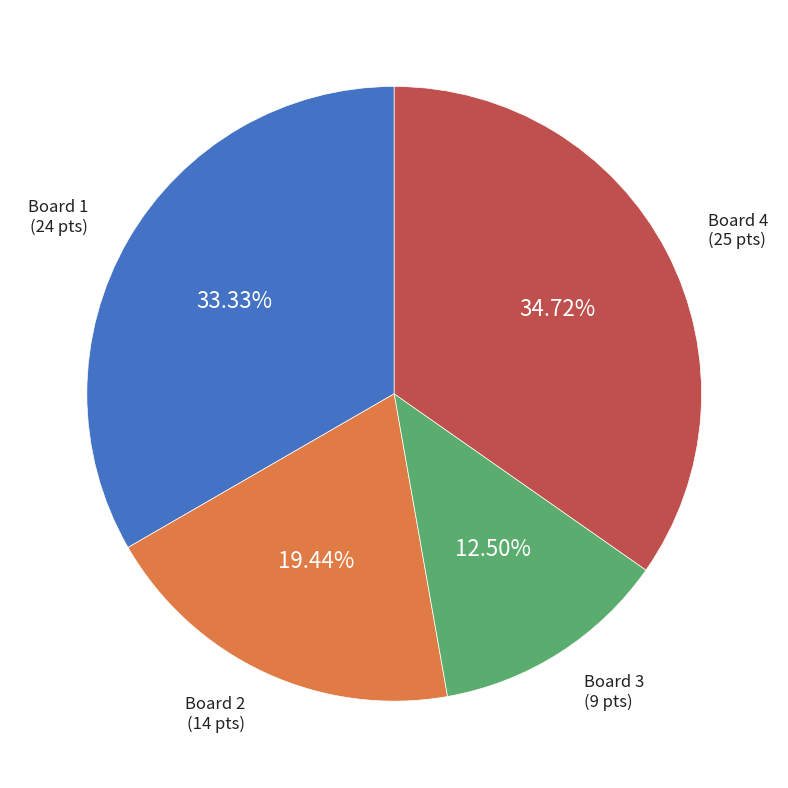

How many slices are in this pie chart?

4